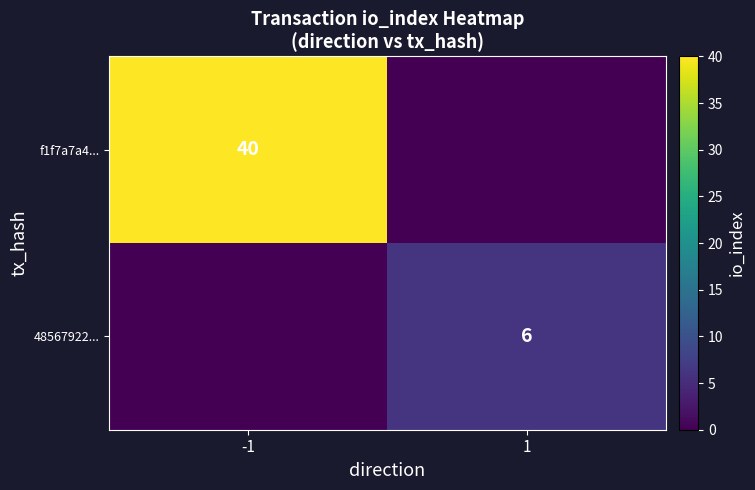

True or false: 48567922... has a value of 6 at 1.

True